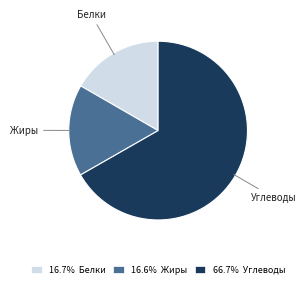

What is the ratio of the value at 16.6% Жиры to the value at 16.7% Белки?

1.0